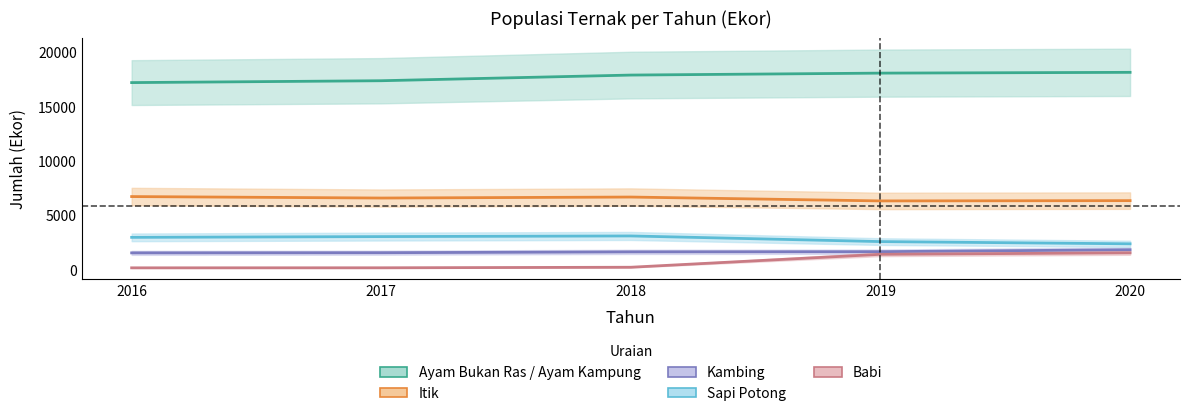

True or false: Ayam Bukan Ras / Ayam Kampung and Babi cross at least once.

False